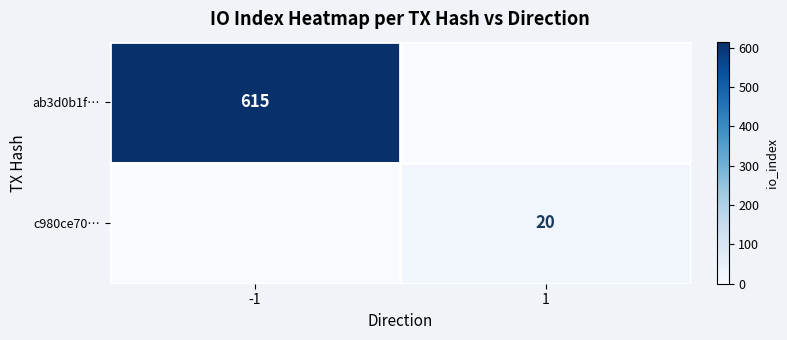

Is it true that ab3d0b1f… equals 615 at -1?

True